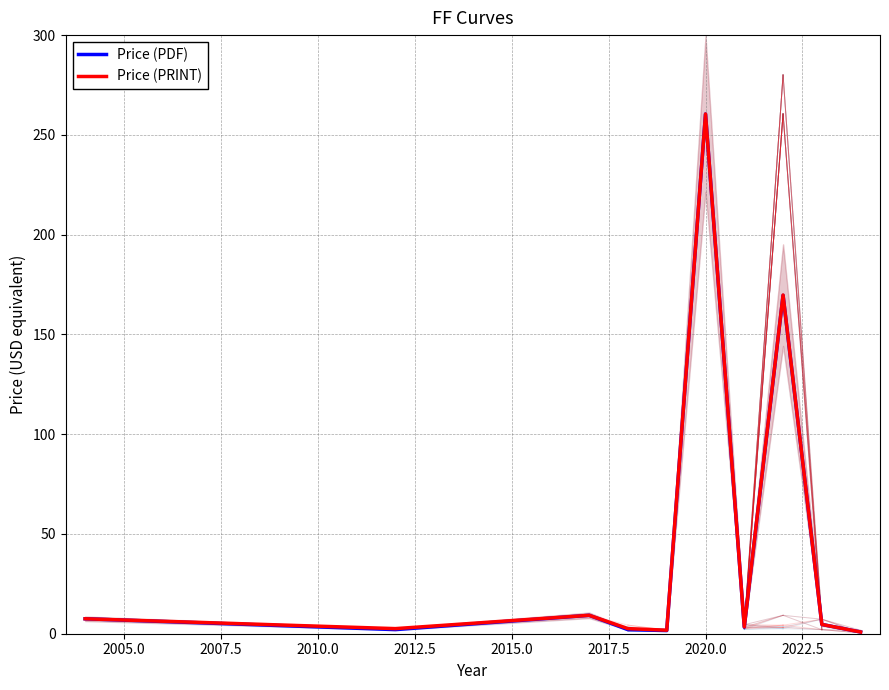

List the series in order of their overall mean, lowest first.

Price (PDF), Price (PRINT)